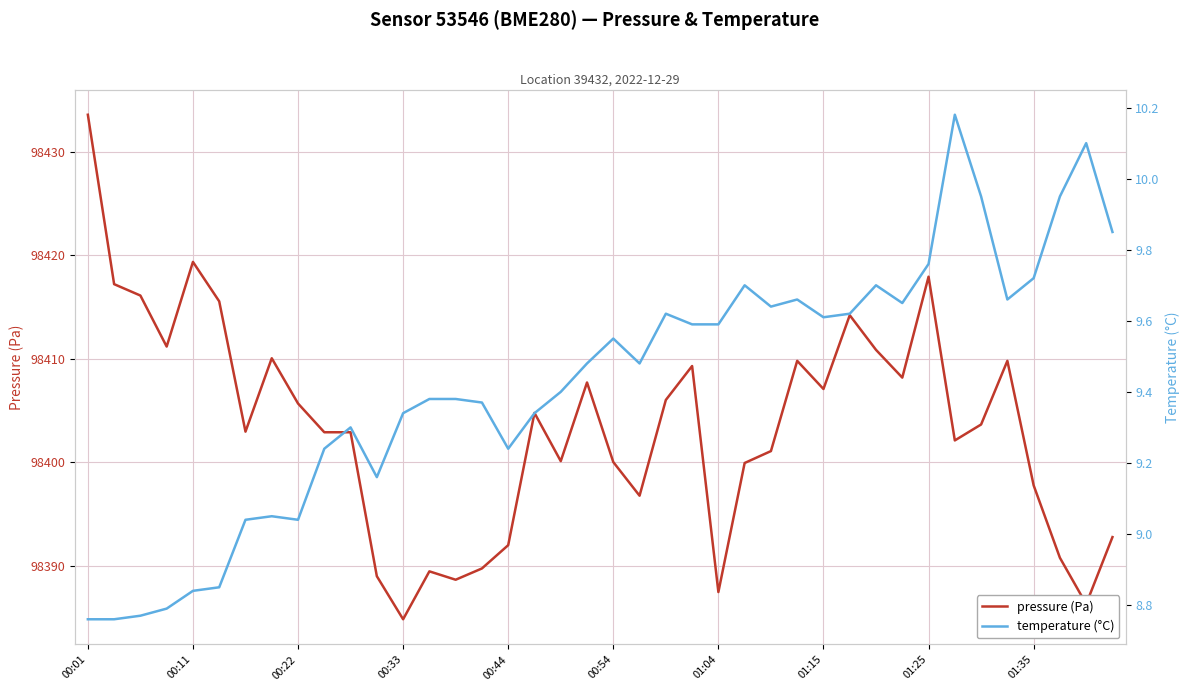

Read the temperature (°C) value at 15.

9.4